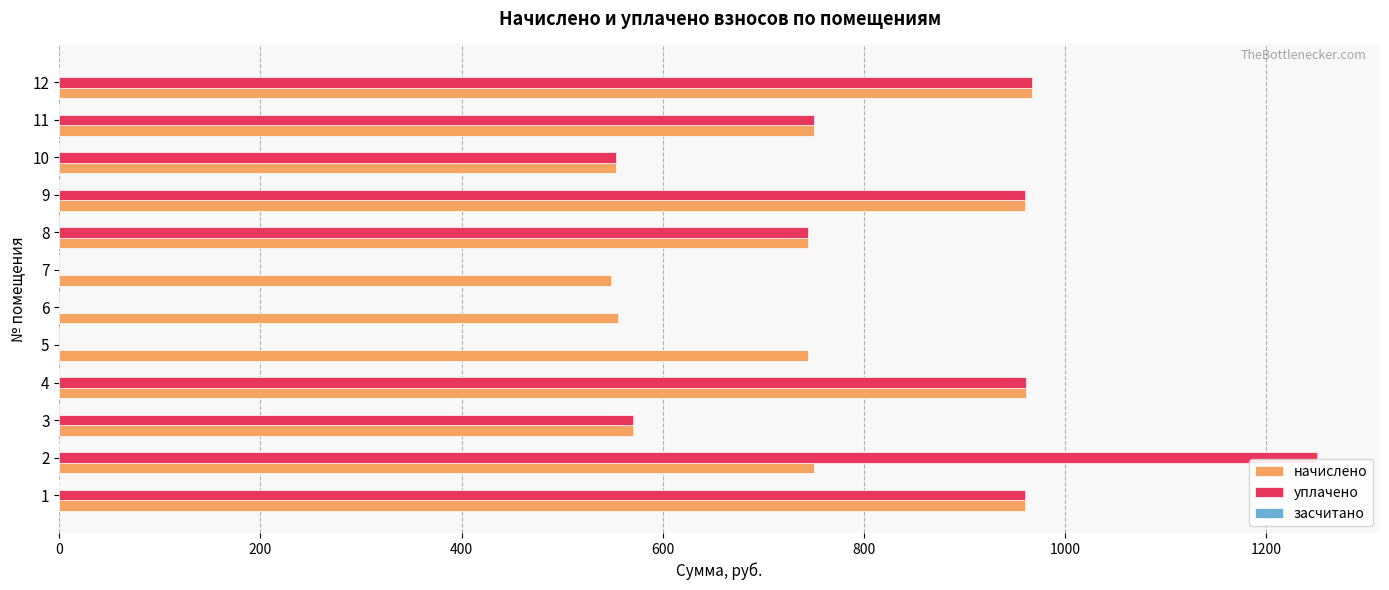

Which series has the largest total across all categories?

начислено